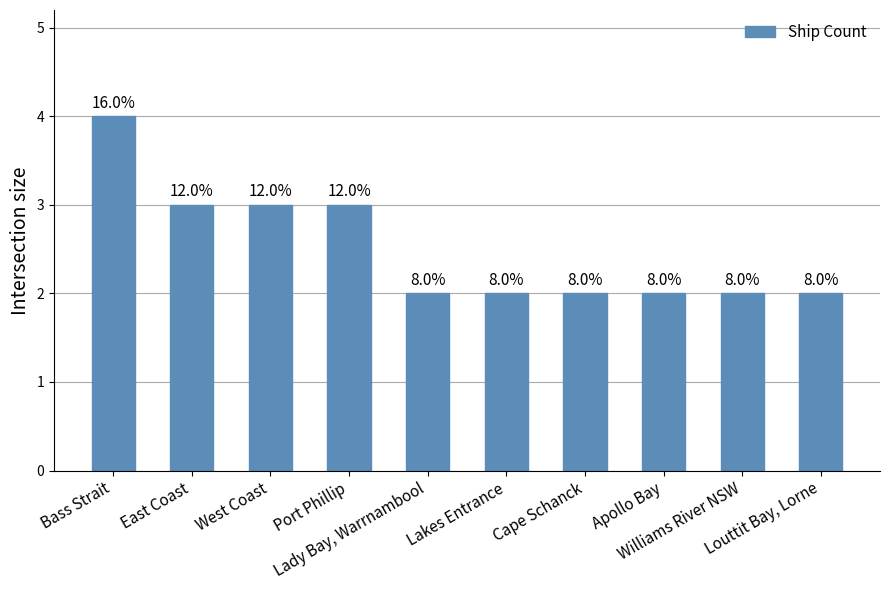

How many bars are there in total?

10